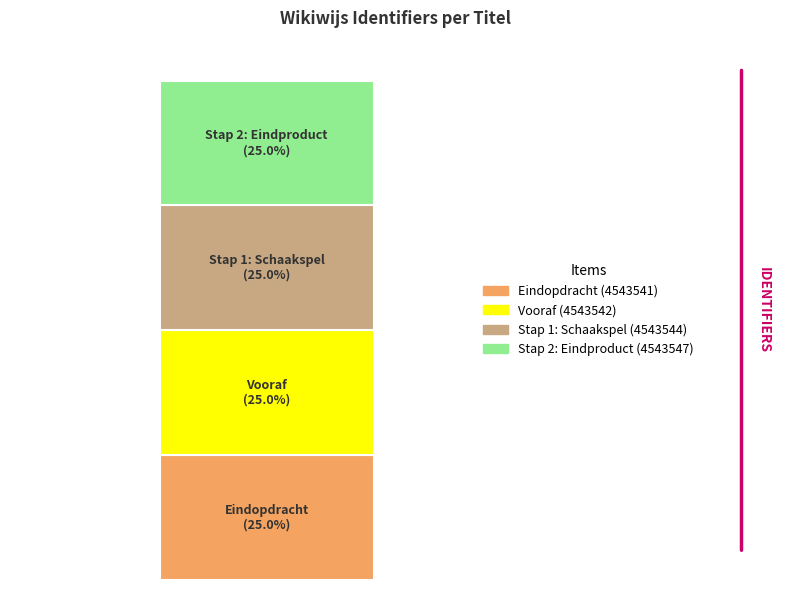

Are the bars grouped side by side (vs. stacked)?

No